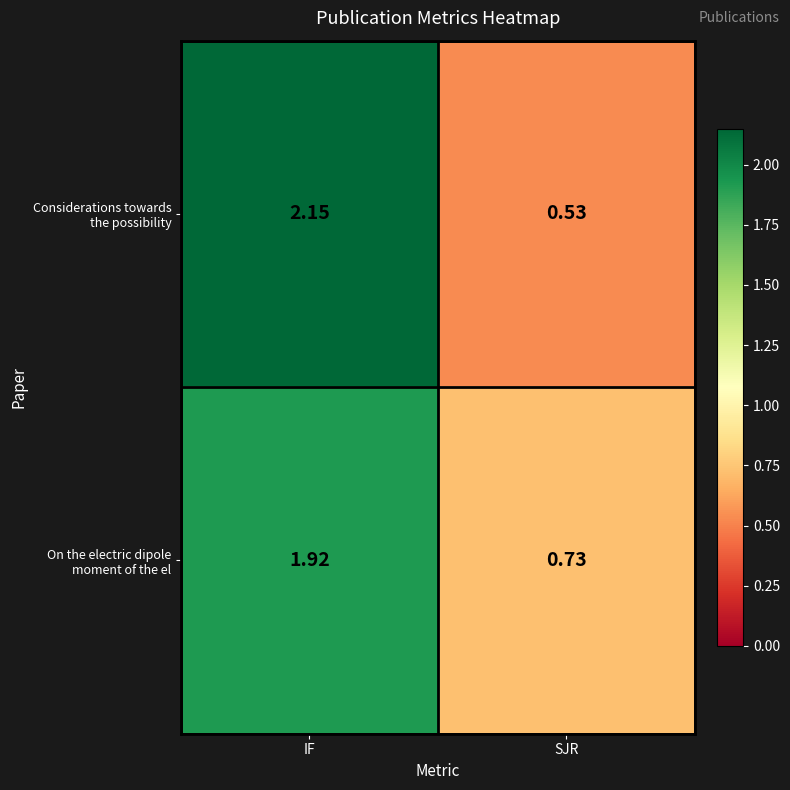

Which category has the lowest value across all series?

SJR